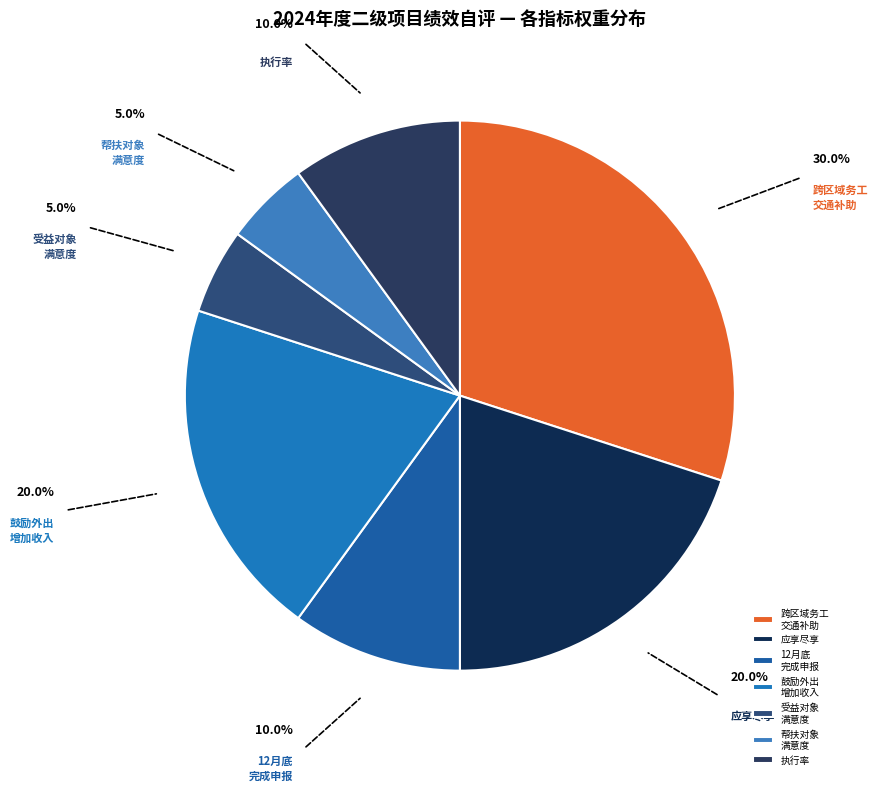

Which slice is the largest?

跨区域务工 交通补助